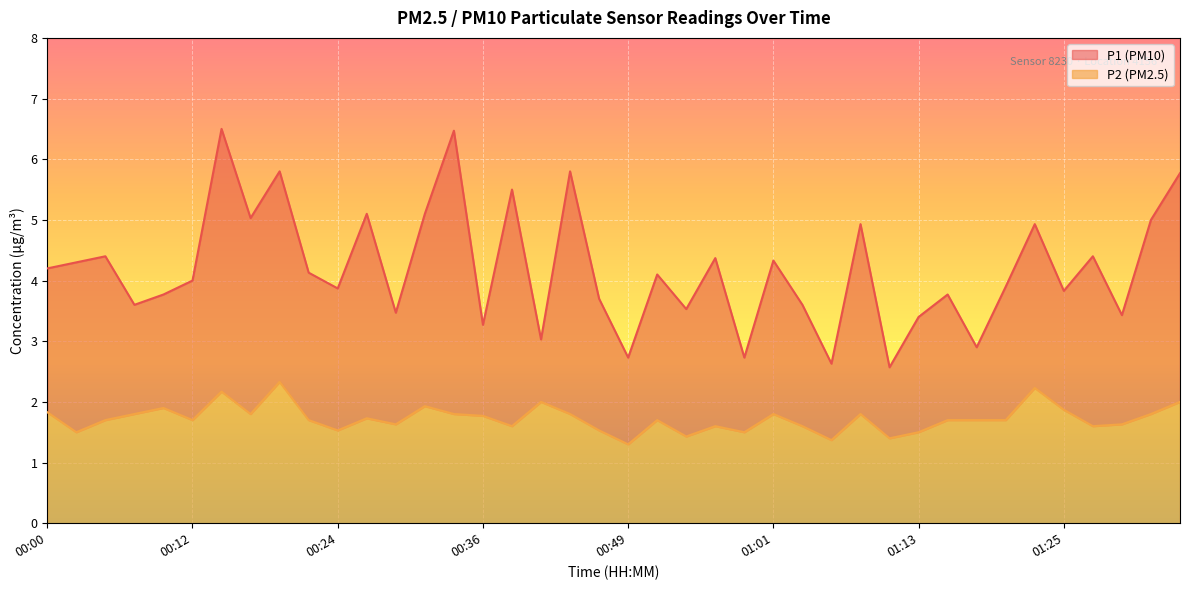

True or false: P1 has more than 0 interior local peaks.

True